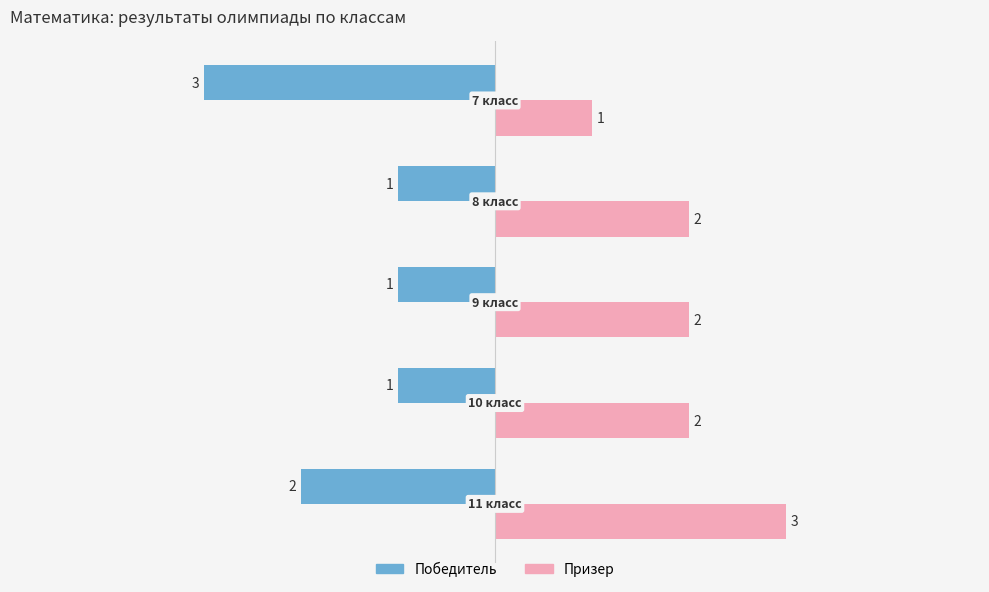

Which series has the largest total across all categories?

Призер